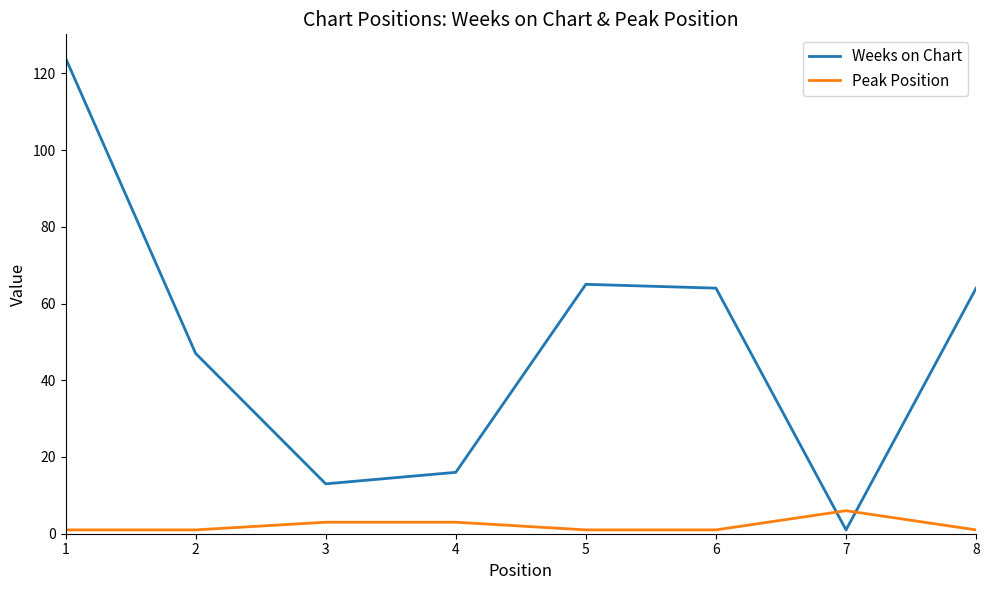

What is the approximate value of Weeks on Chart at 1, to the nearest 10?

120